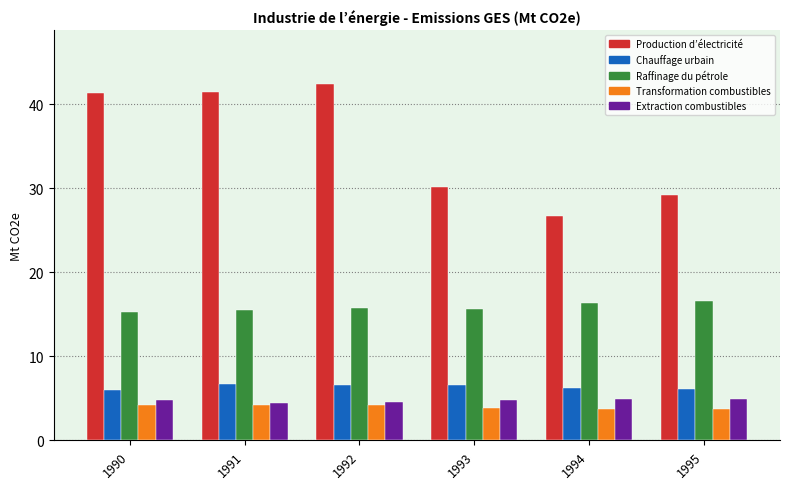

Is the value of Extraction combustibles at 1990 greater than the value of Production d’électricité at 1992?

No